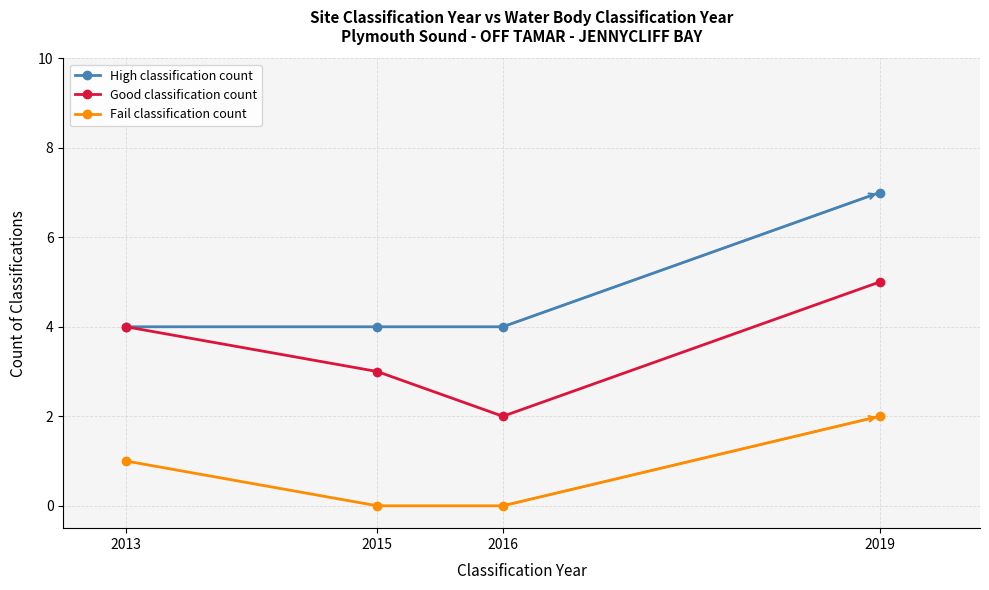

In Good classification count, how many points are lower than both neighbors (excluding endpoints)?

1